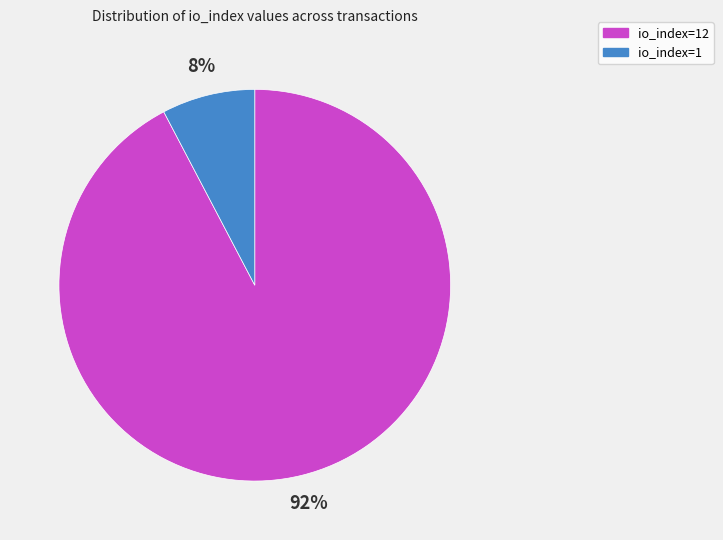

Is io_index=1 the majority of the pie?

No